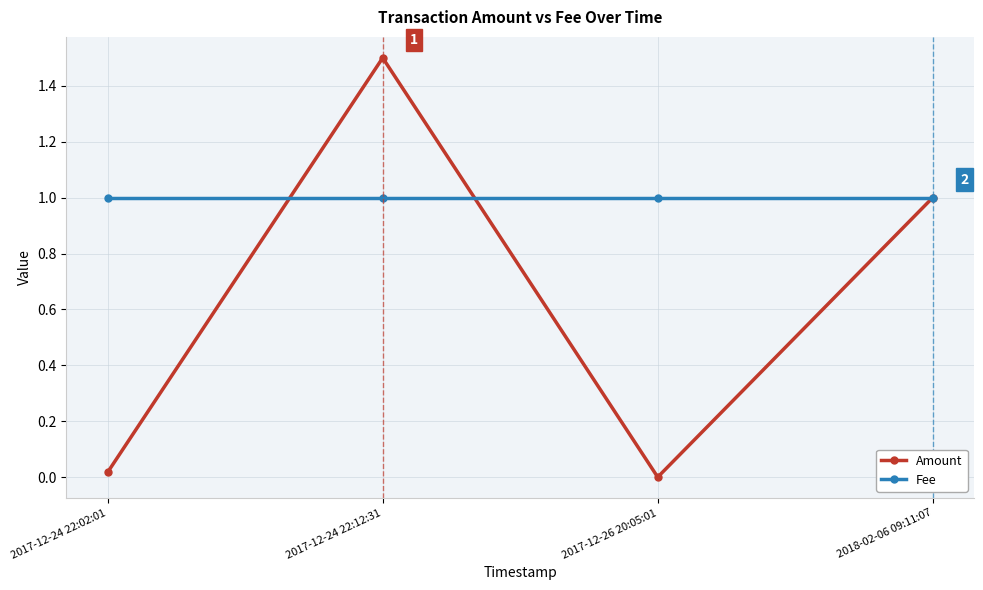

Between 2017-12-26 20:05:01 and 2018-02-06 09:11:07, which series saw the biggest shift?

Amount